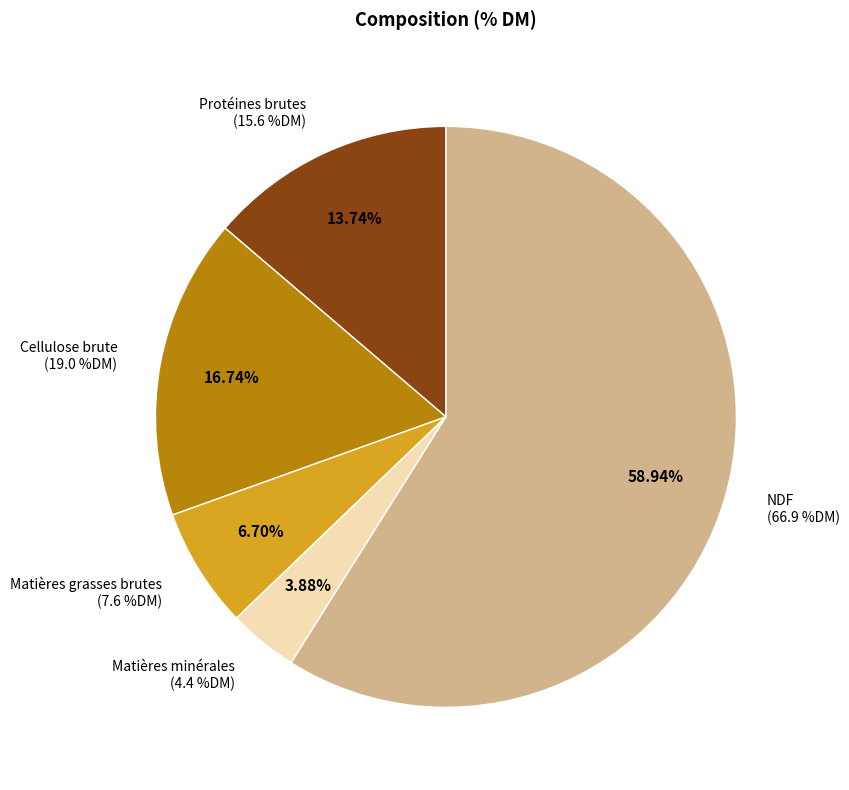

The NDF slice represents 59% of the pie. True or false?

True